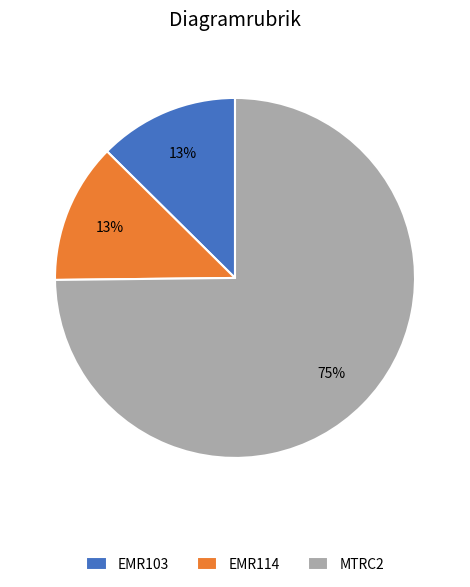

The MTRC2 slice represents 75% of the pie. True or false?

True